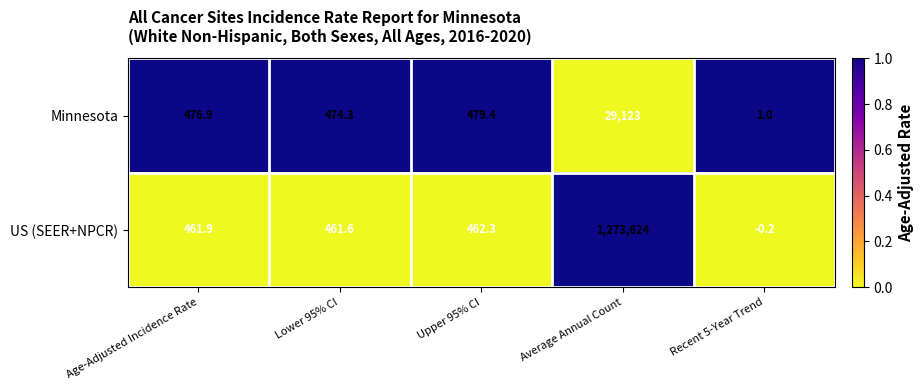

Rank the series at Upper 95% CI from highest to lowest value.

Minnesota, US (SEER+NPCR)